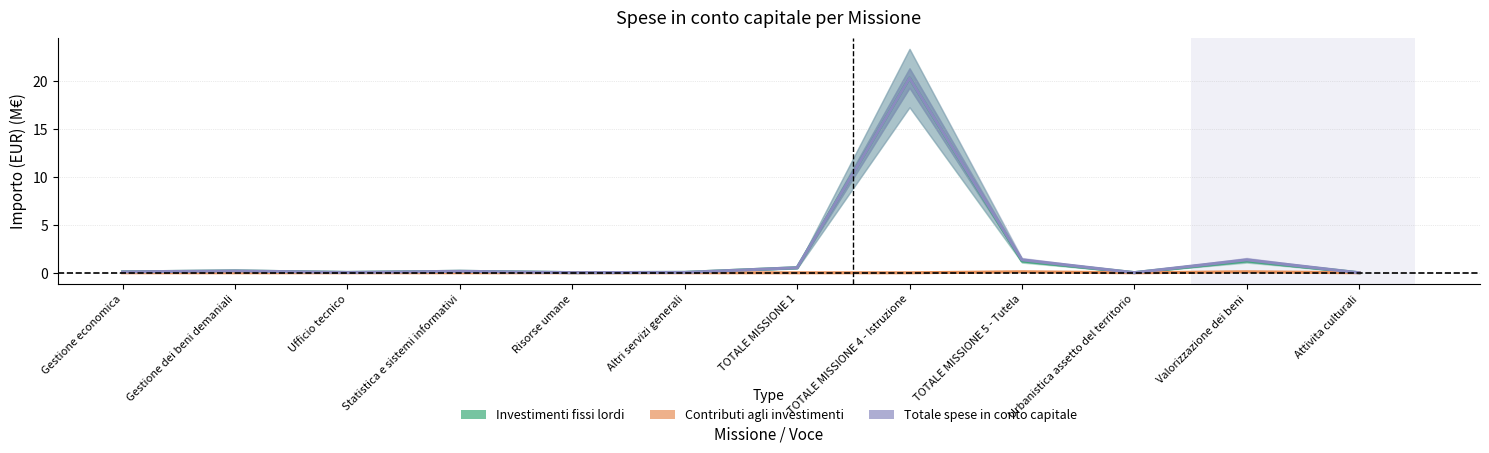

At which label is Totale spese in conto capitale closest to 10?

TOTALE MISSIONE 5 - Tutela